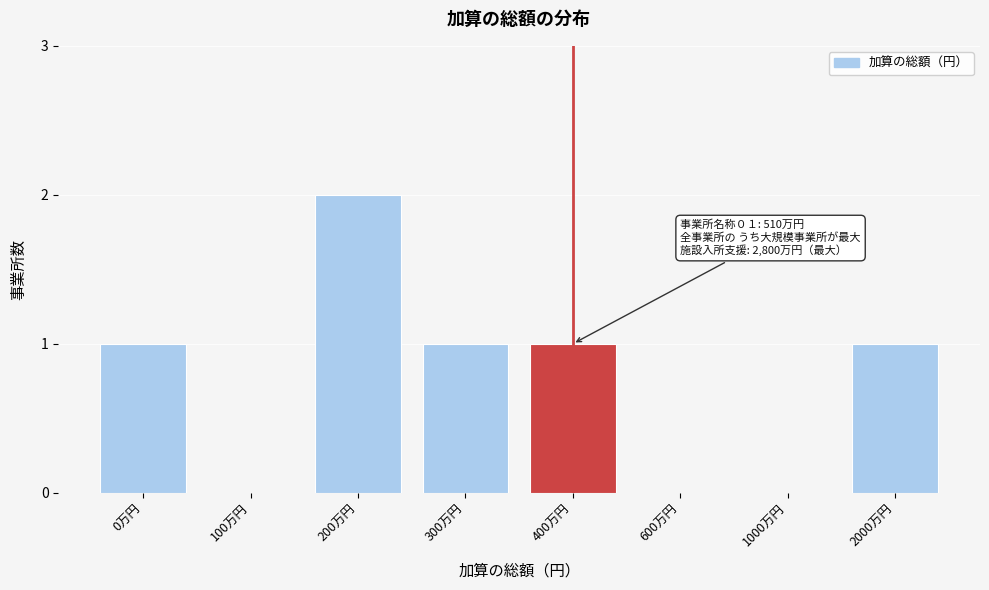

Reading left to right, list all the values displayed in this chart.

0万円=1	100万円=0	200万円=2	300万円=1	400万円=1	600万円=0	1000万円=0	2000万円=1